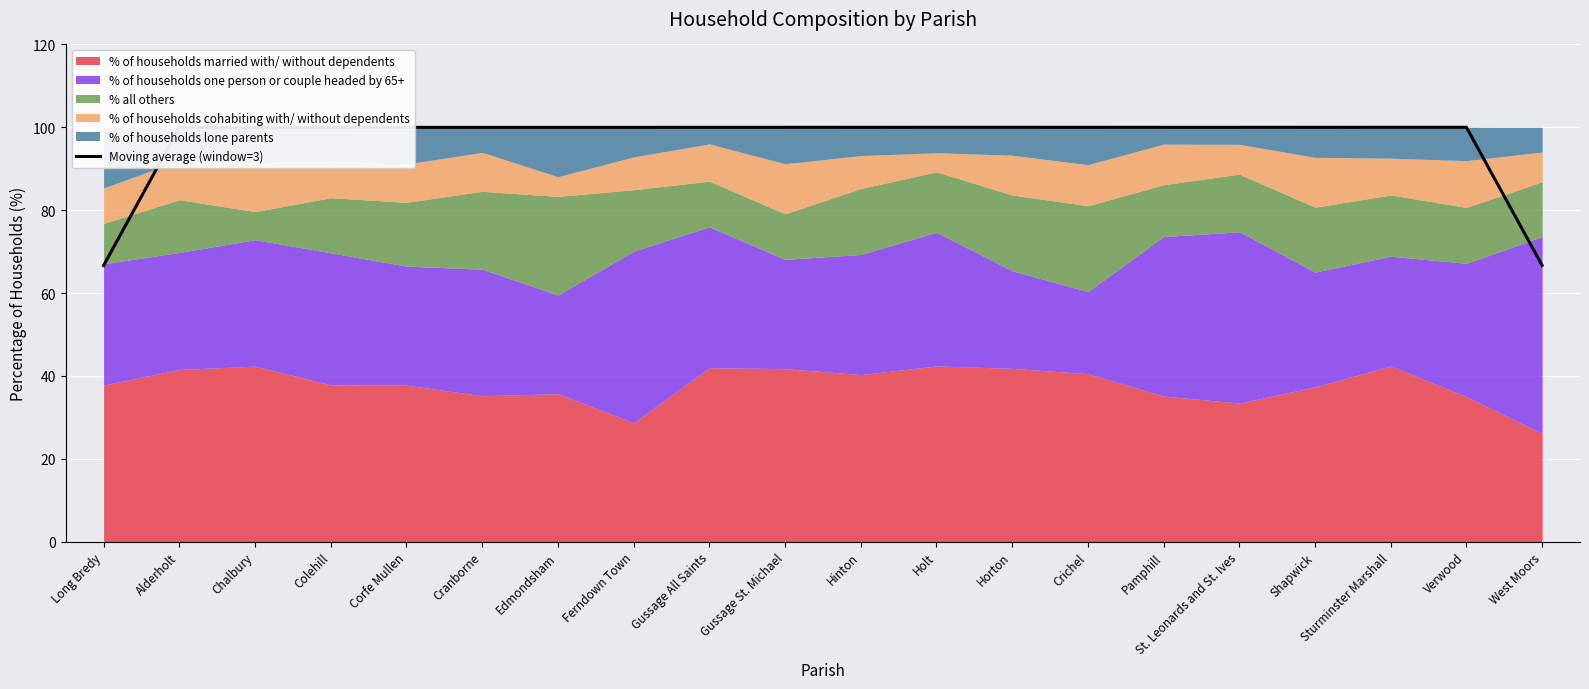

What is the label of the 11th point from the right?

Gussage St. Michael